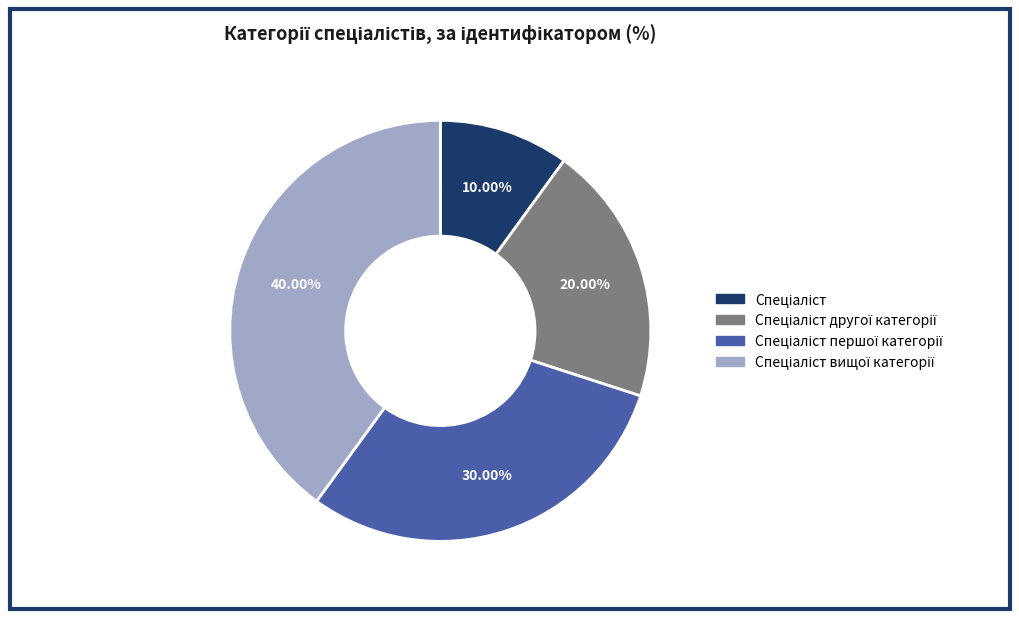

To the nearest percent, what is the average slice percentage?

25%